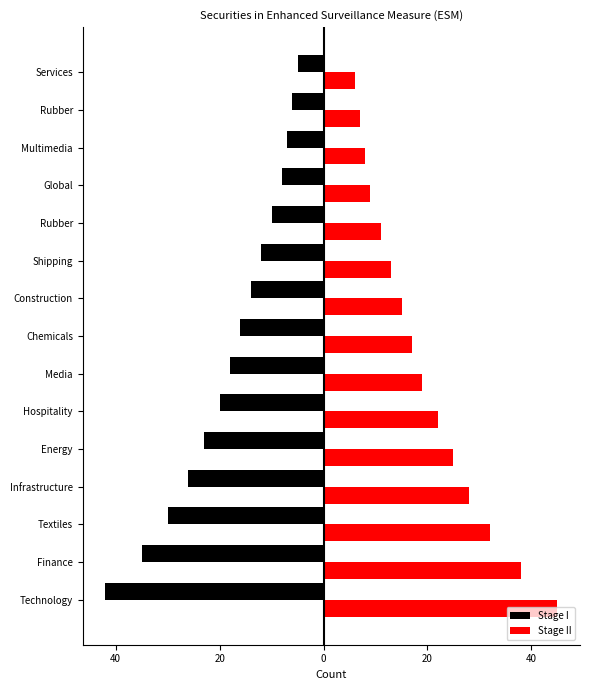

What is the highest value of the Stage II series?

45